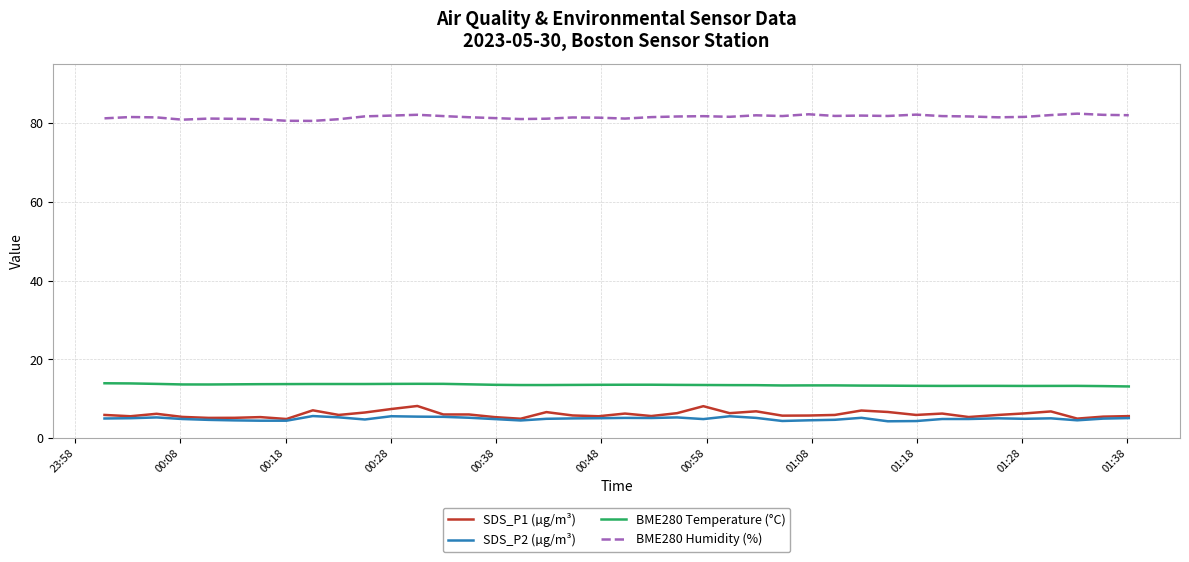

Which series has the largest total across all categories?

BME280 Humidity (%)